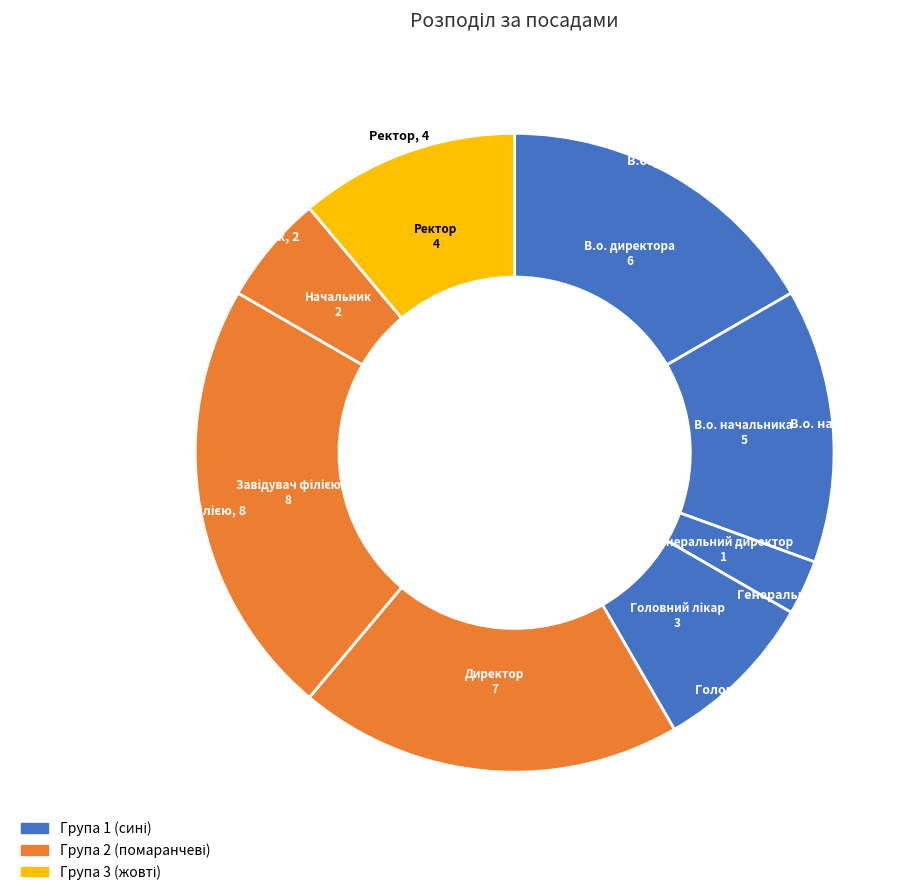

How many slices are in this pie chart?

8